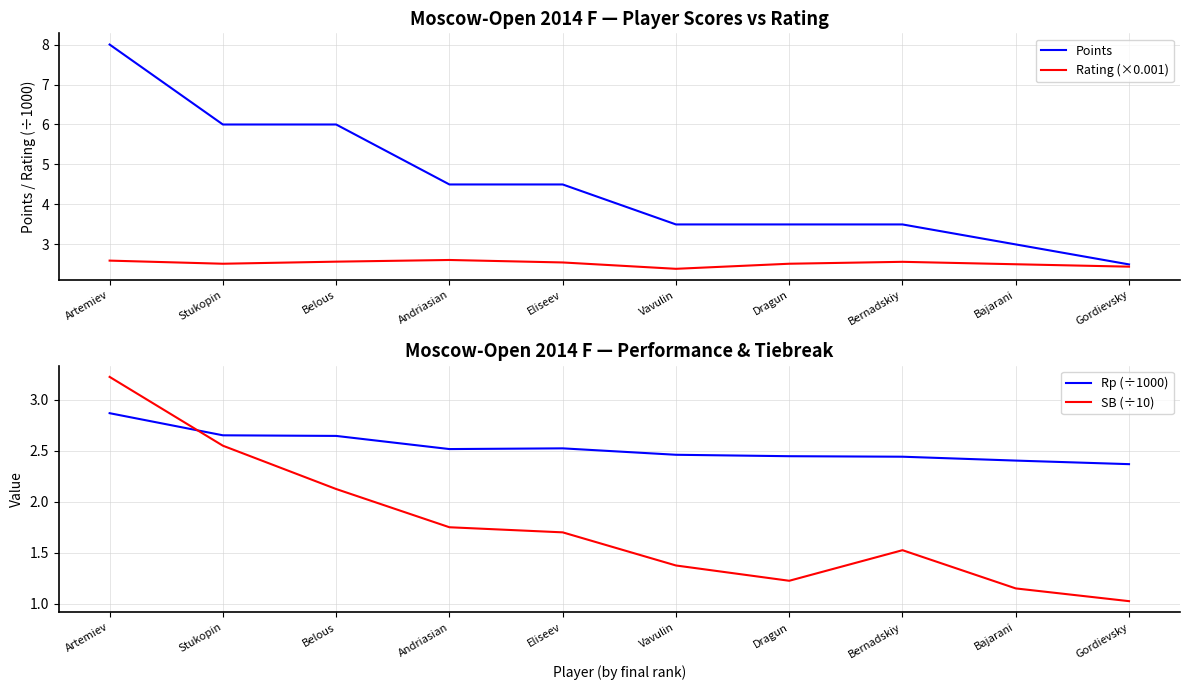

Reading left to right, what are all the values shown in this chart?

Points: 8.0	6.0	6.0	4.5	4.5	3.5	3.5	3.5	3.0	2.5
Rating (×0.001): 2.6	2.5	2.6	2.6	2.5	2.4	2.5	2.6	2.5	2.4
Rp (÷1000): 2.9	2.7	2.6	2.5	2.5	2.5	2.4	2.4	2.4	2.4
SB (÷10): 3.2	2.5	2.1	1.8	1.7	1.4	1.2	1.5	1.1	1.0